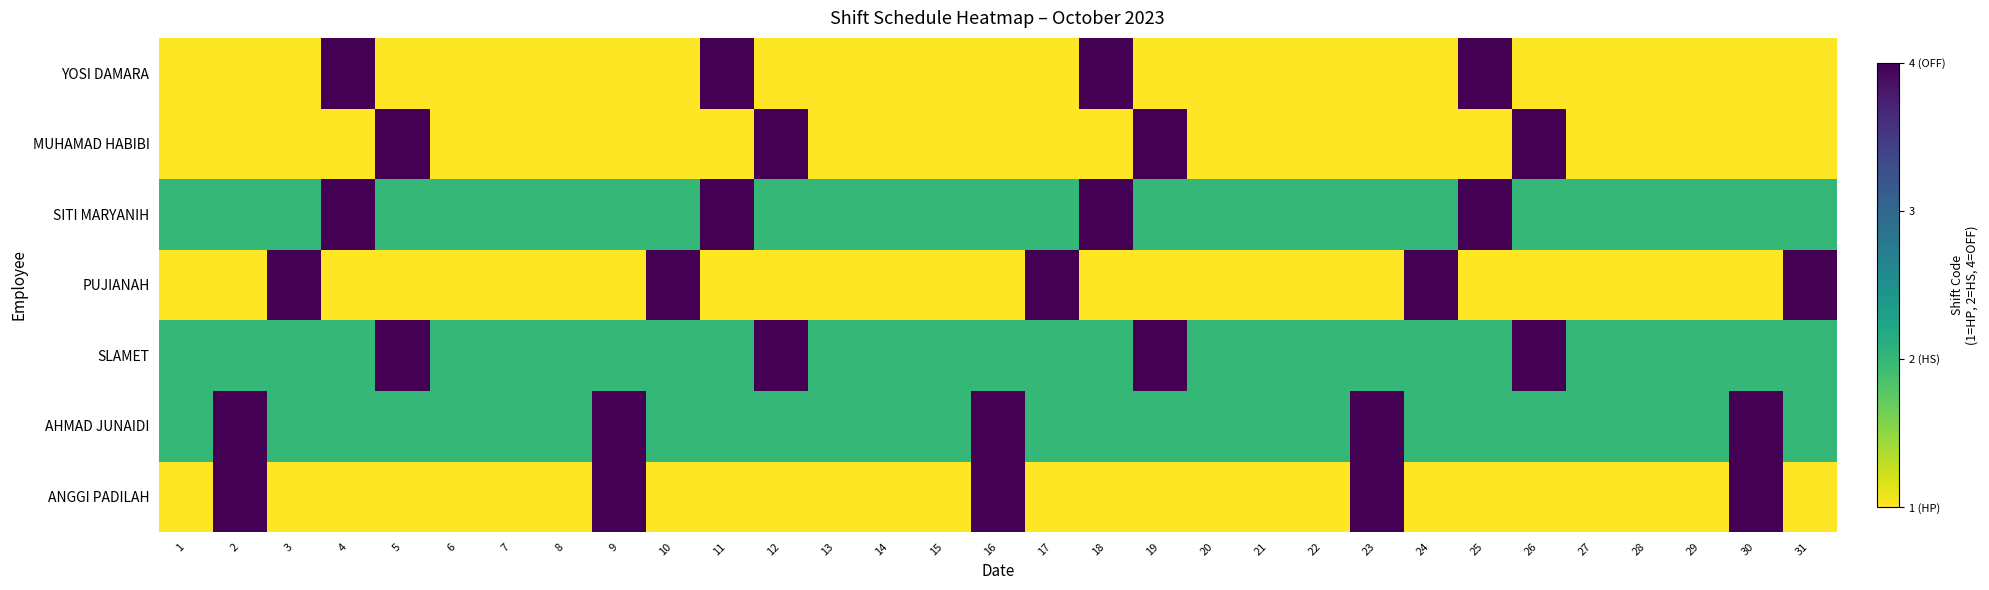

Reading left to right, what are all the values shown in this chart?

ANGGI PADILAH: 1=1	2=4	3=1	4=1	5=1	6=1	7=1	8=1	9=4	10=1	11=1	12=1	13=1	14=1	15=1	16=4	17=1	18=1	19=1	20=1	21=1	22=1	23=4	24=1	25=1	26=1	27=1	28=1	29=1	30=4	31=1
AHMAD JUNAIDI: 1=2	2=4	3=2	4=2	5=2	6=2	7=2	8=2	9=4	10=2	11=2	12=2	13=2	14=2	15=2	16=4	17=2	18=2	19=2	20=2	21=2	22=2	23=4	24=2	25=2	26=2	27=2	28=2	29=2	30=4	31=2
SLAMET: 1=2	2=2	3=2	4=2	5=4	6=2	7=2	8=2	9=2	10=2	11=2	12=4	13=2	14=2	15=2	16=2	17=2	18=2	19=4	20=2	21=2	22=2	23=2	24=2	25=2	26=4	27=2	28=2	29=2	30=2	31=2
PUJIANAH: 1=1	2=1	3=4	4=1	5=1	6=1	7=1	8=1	9=1	10=4	11=1	12=1	13=1	14=1	15=1	16=1	17=4	18=1	19=1	20=1	21=1	22=1	23=1	24=4	25=1	26=1	27=1	28=1	29=1	30=1	31=4
SITI MARYANIH: 1=2	2=2	3=2	4=4	5=2	6=2	7=2	8=2	9=2	10=2	11=4	12=2	13=2	14=2	15=2	16=2	17=2	18=4	19=2	20=2	21=2	22=2	23=2	24=2	25=4	26=2	27=2	28=2	29=2	30=2	31=2
MUHAMAD HABIBI: 1=1	2=1	3=1	4=1	5=4	6=1	7=1	8=1	9=1	10=1	11=1	12=4	13=1	14=1	15=1	16=1	17=1	18=1	19=4	20=1	21=1	22=1	23=1	24=1	25=1	26=4	27=1	28=1	29=1	30=1	31=1
YOSI DAMARA: 1=1	2=1	3=1	4=4	5=1	6=1	7=1	8=1	9=1	10=1	11=4	12=1	13=1	14=1	15=1	16=1	17=1	18=4	19=1	20=1	21=1	22=1	23=1	24=1	25=4	26=1	27=1	28=1	29=1	30=1	31=1